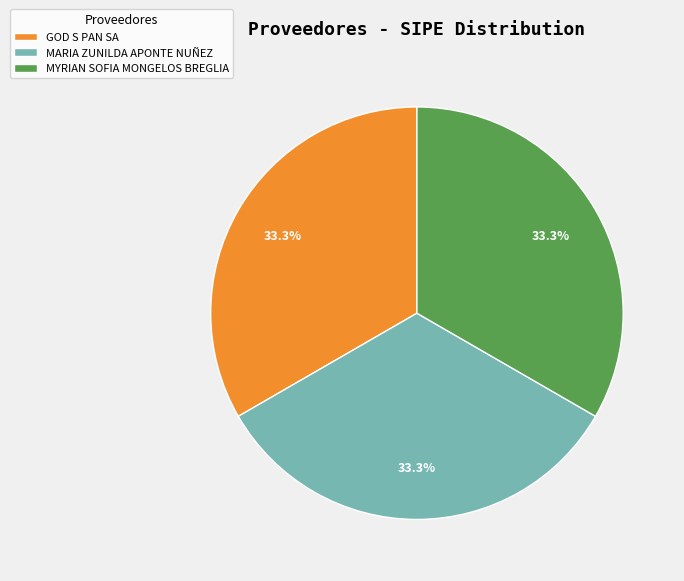

Count the number of slices in the pie.

3